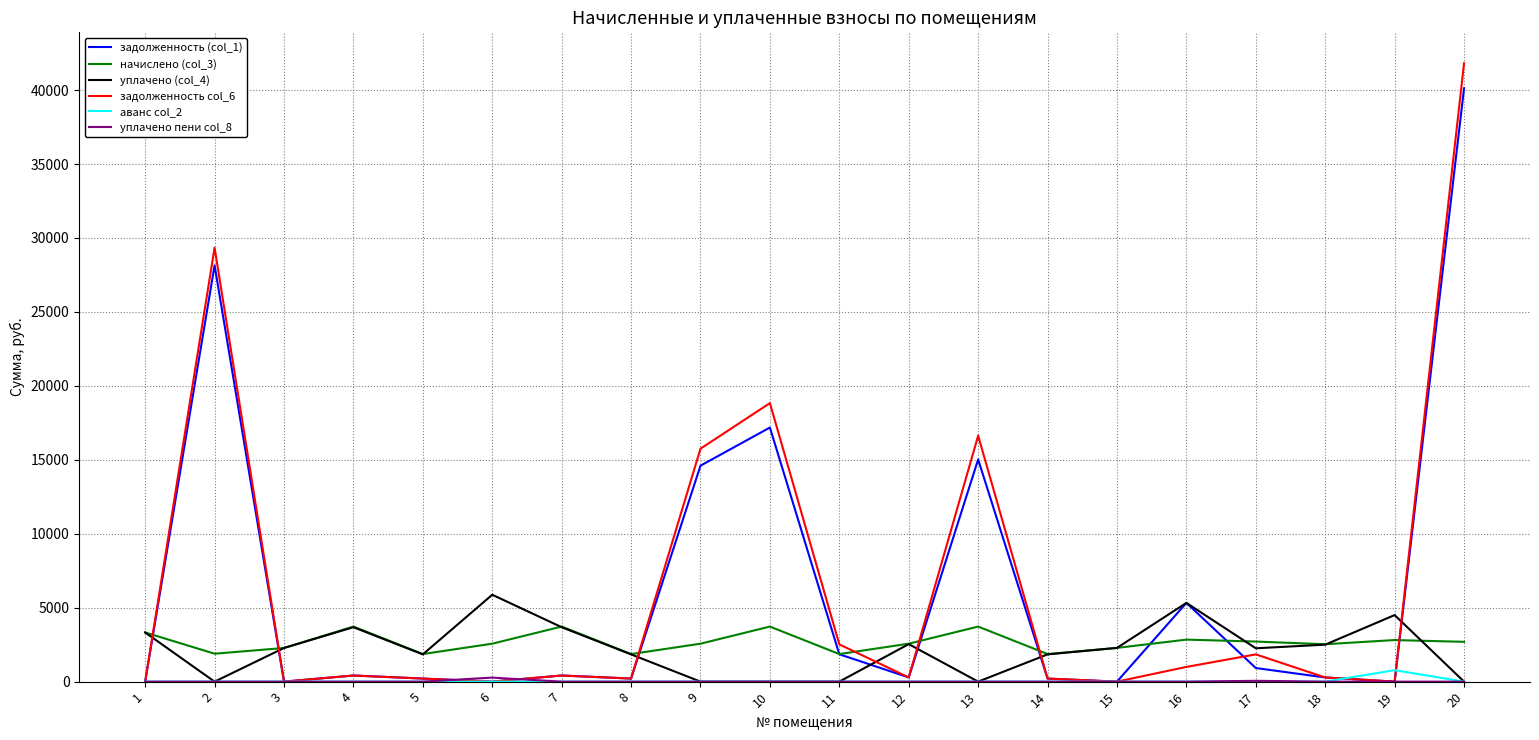

The задолженность (col_1) series shows 281.1 at 18. True or false?

True